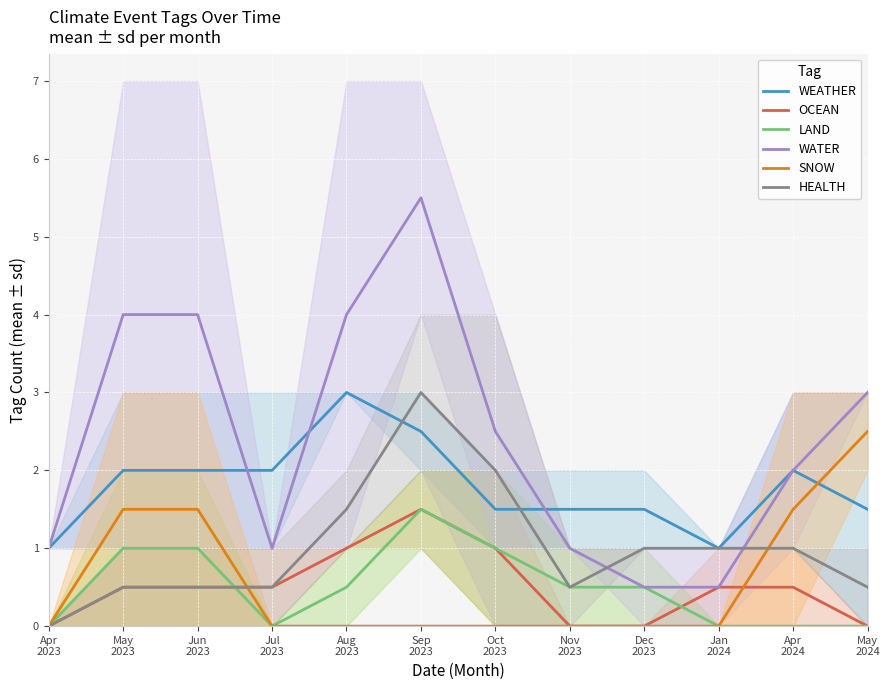

Is this an area chart (filled region under the line)?

No